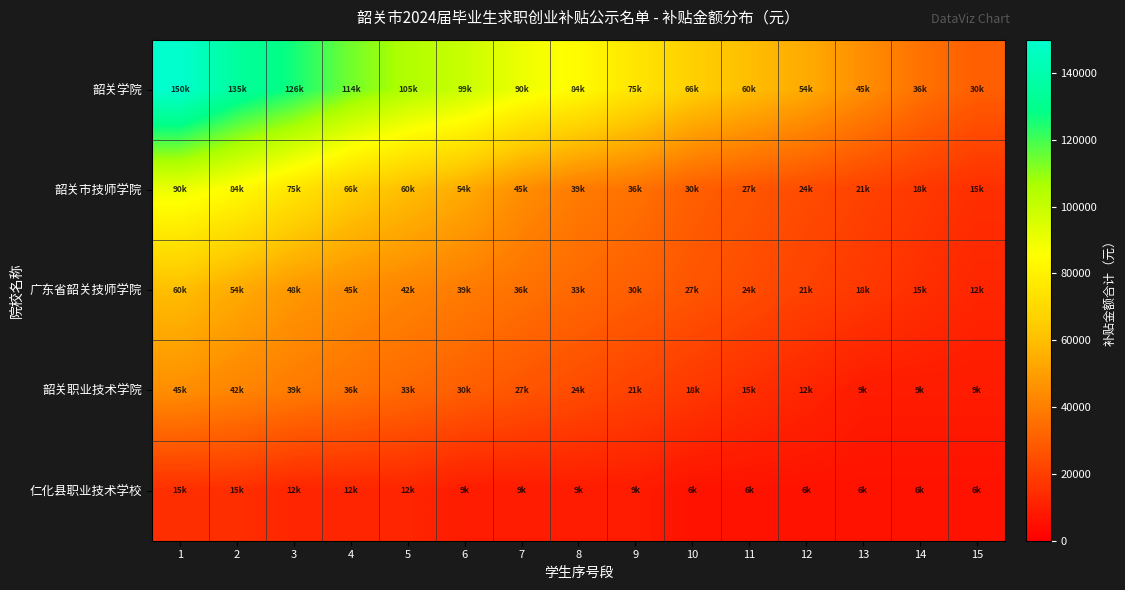

How many series are shown in this chart?

5